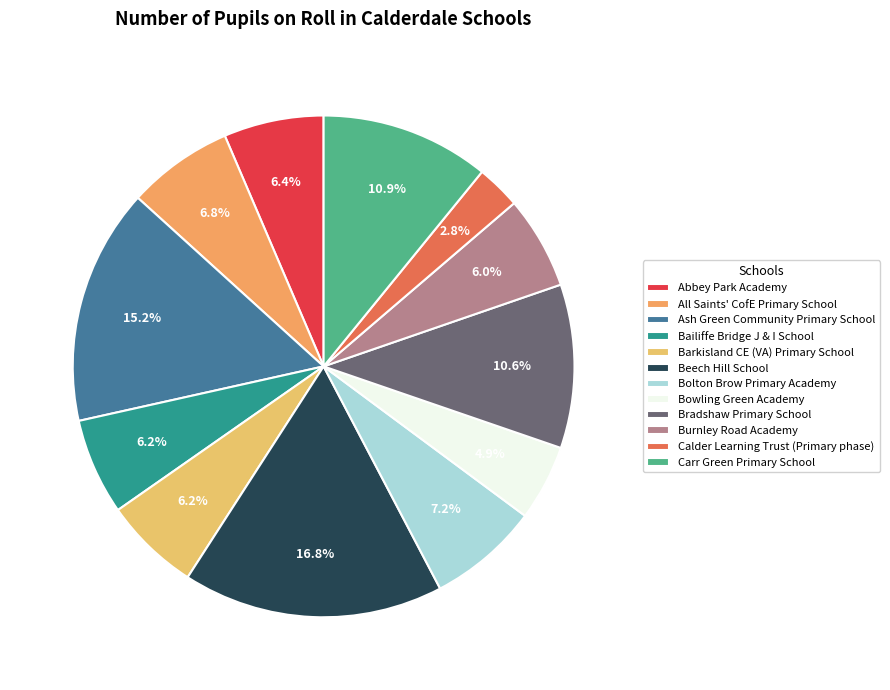

What is the smallest slice in the pie chart?

Calder Learning Trust (Primary phase)